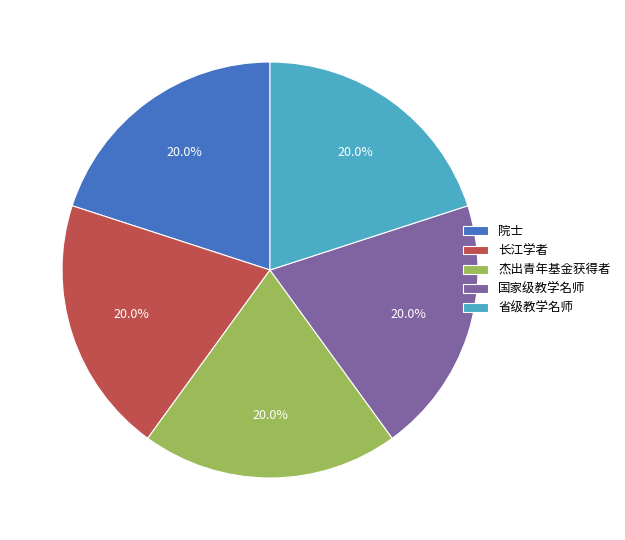

What is the ratio of the value at 院士 to the value at 长江学者?

1.0